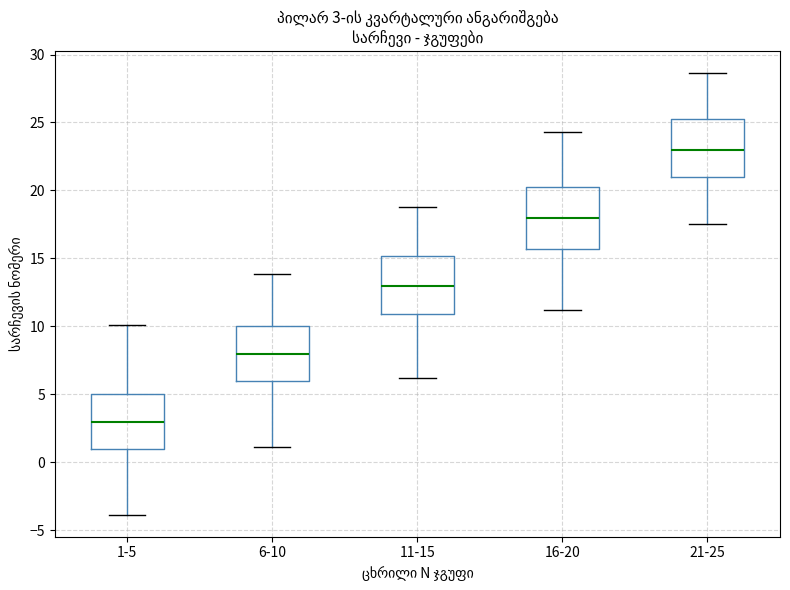

Which box's median line is the highest?

21-25